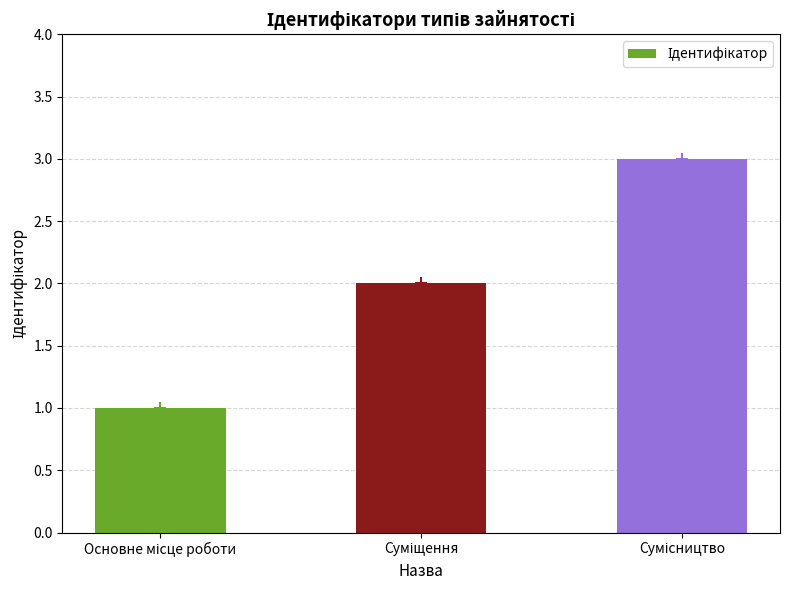

Is it true that the value at Суміщення is 1?

False